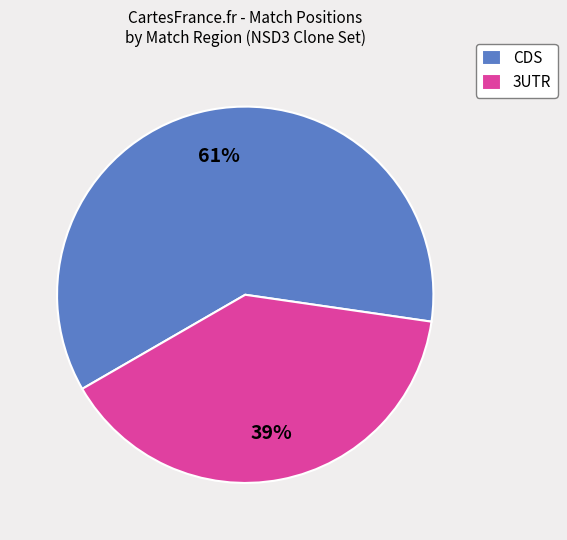

Count the number of slices in the pie.

2